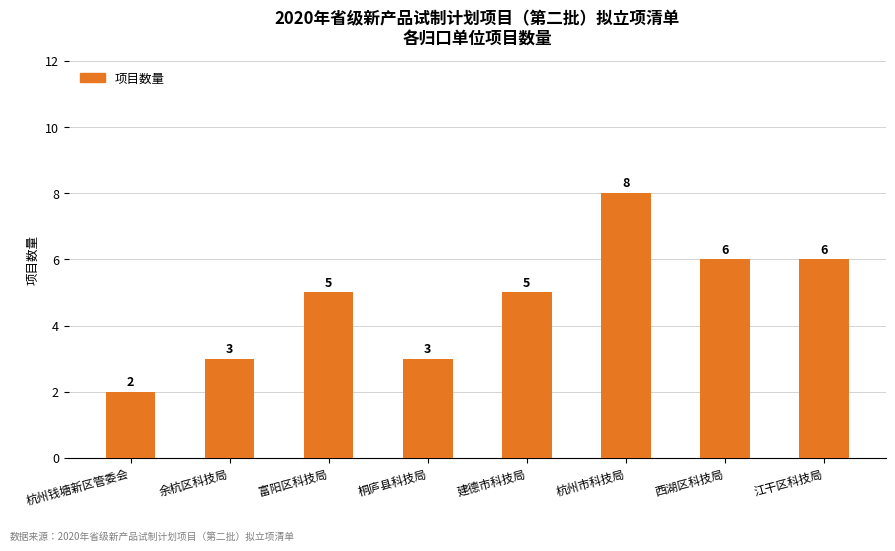

Is it true that the value at 余杭区科技局 is 5?

False